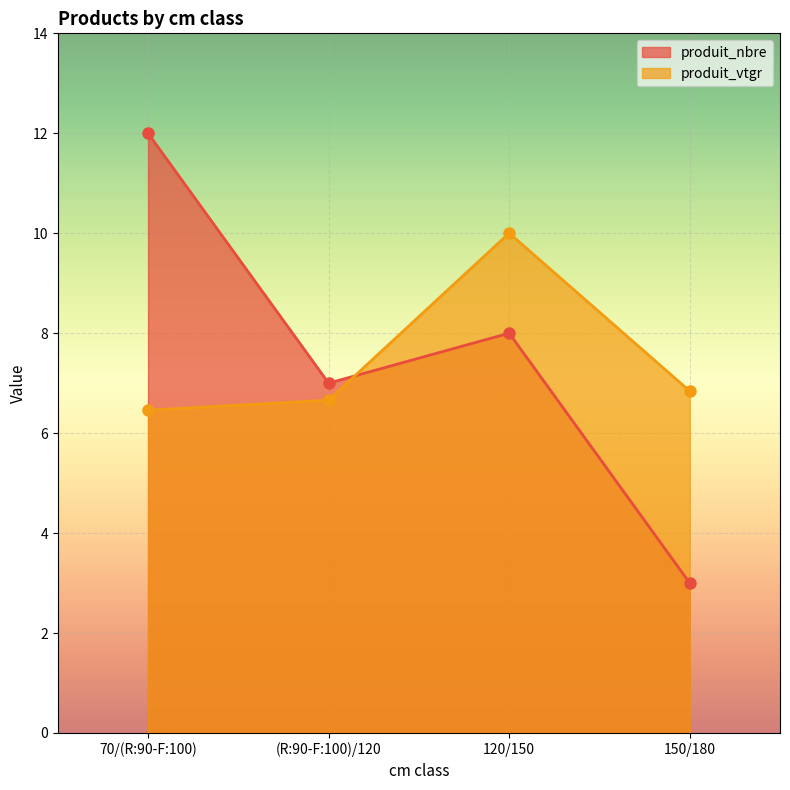

After their last crossing, which series has the higher values: produit_vtgr or produit_nbre?

produit_vtgr